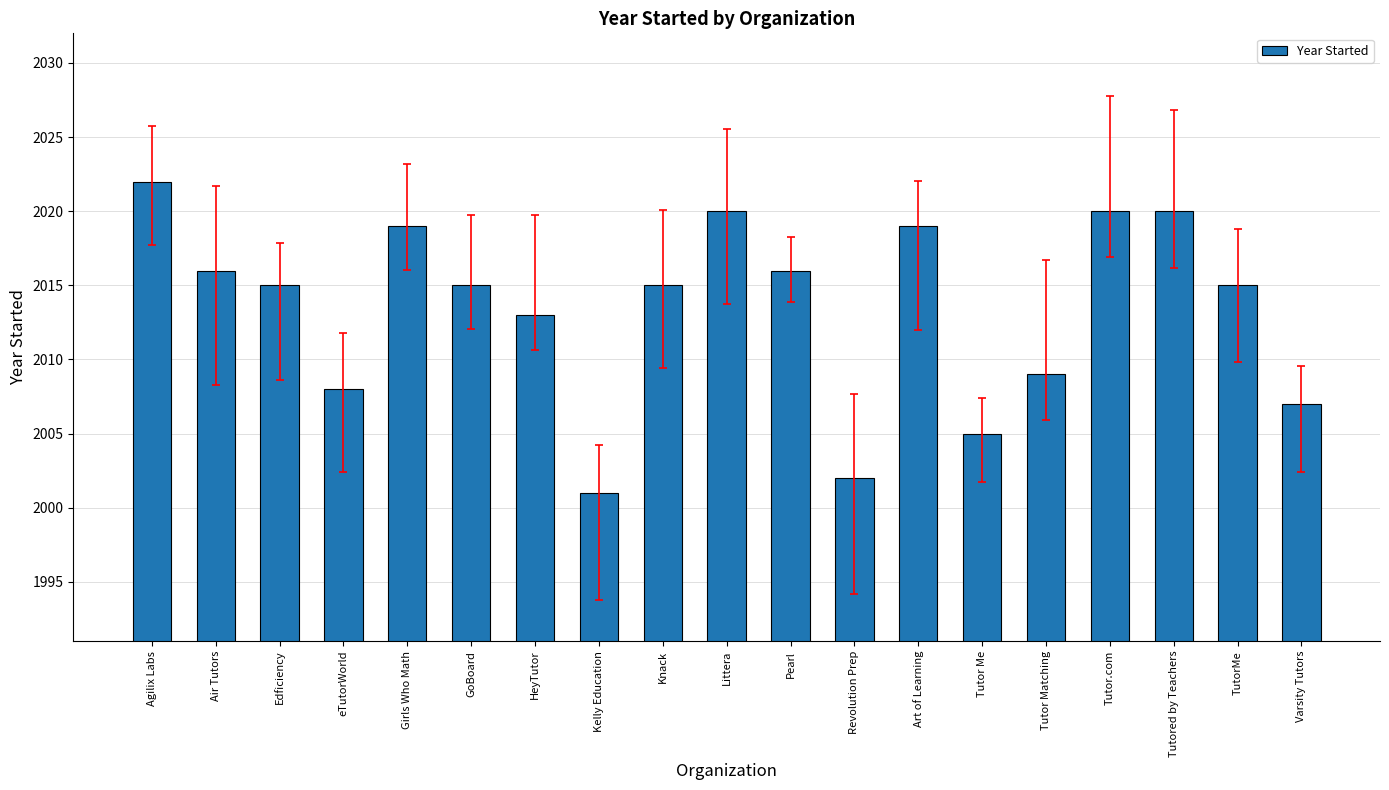

Reading right to left, what are all the values shown in this chart?

Varsity Tutors=2007	TutorMe=2015	Tutored by Teachers=2020	Tutor.com=2020	Tutor Matching=2009	Tutor Me=2005	Art of Learning=2019	Revolution Prep=2002	Pearl=2016	Littera=2020	Knack=2015	Kelly Education=2001	HeyTutor=2013	GoBoard=2015	Girls Who Math=2019	eTutorWorld=2008	Edficiency=2015	Air Tutors=2016	Agilix Labs=2022